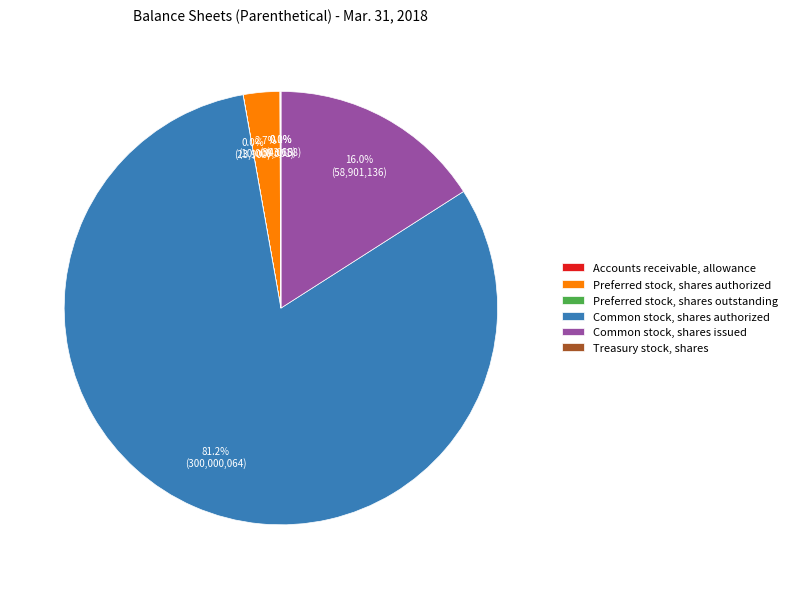

What portion of the pie excludes Common stock, shares authorized?

18.8%